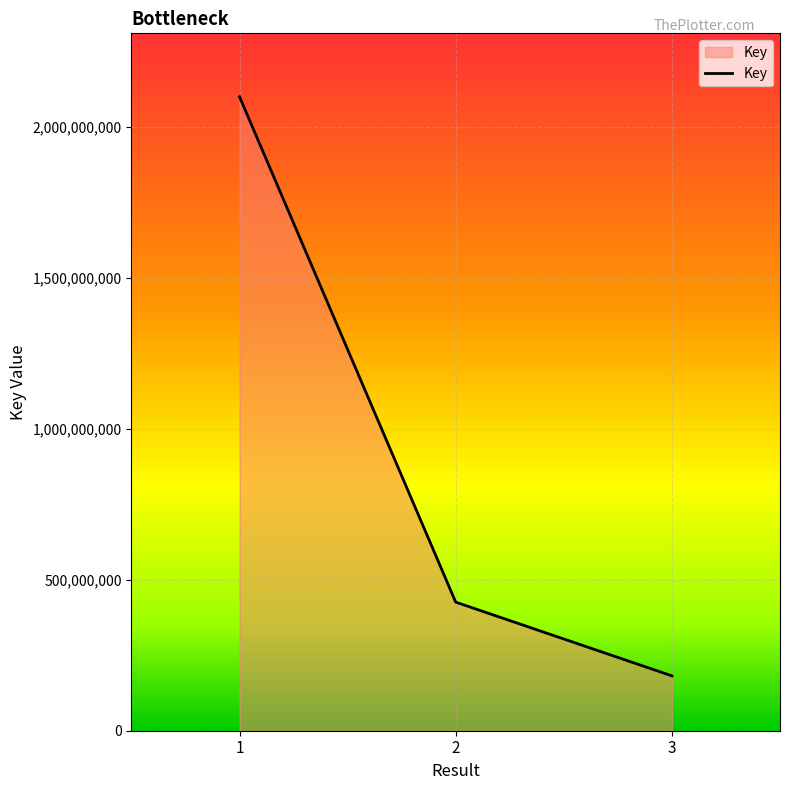

At which label is the value closest to 1140561770?

2